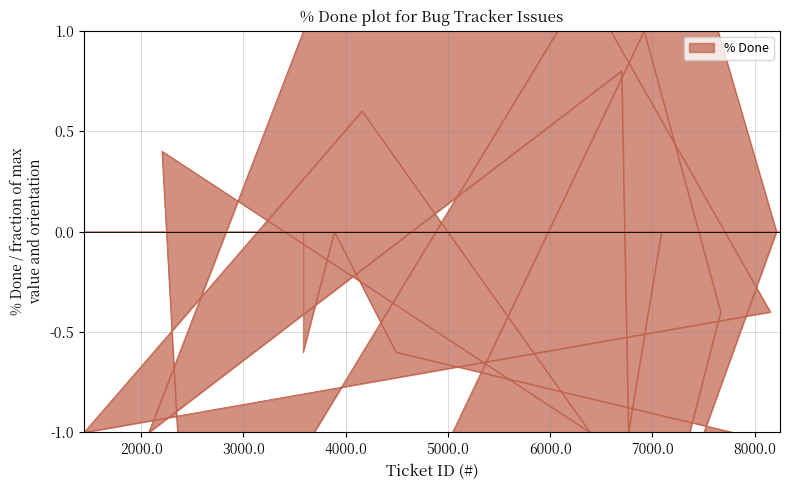

What position from the right is 6392?

10